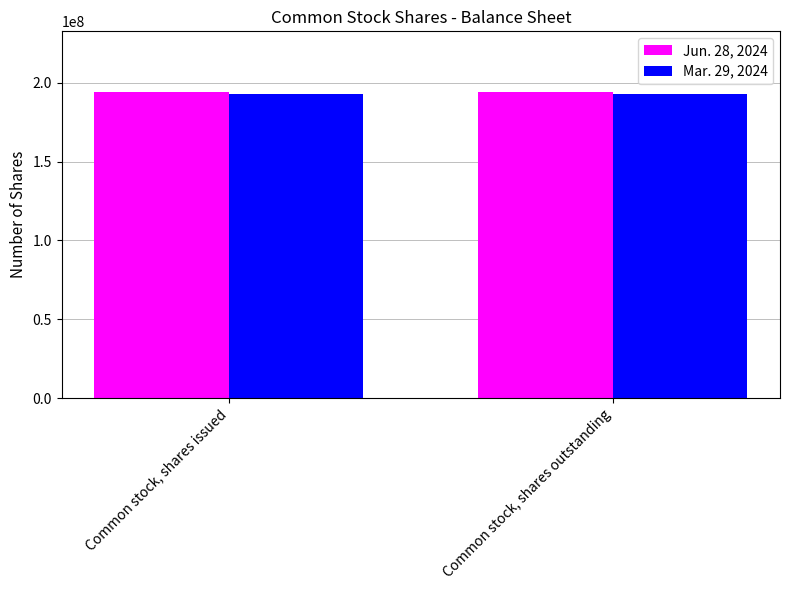

The value of Mar. 29, 2024 at Common stock, shares issued is 193164609. True or false?

True